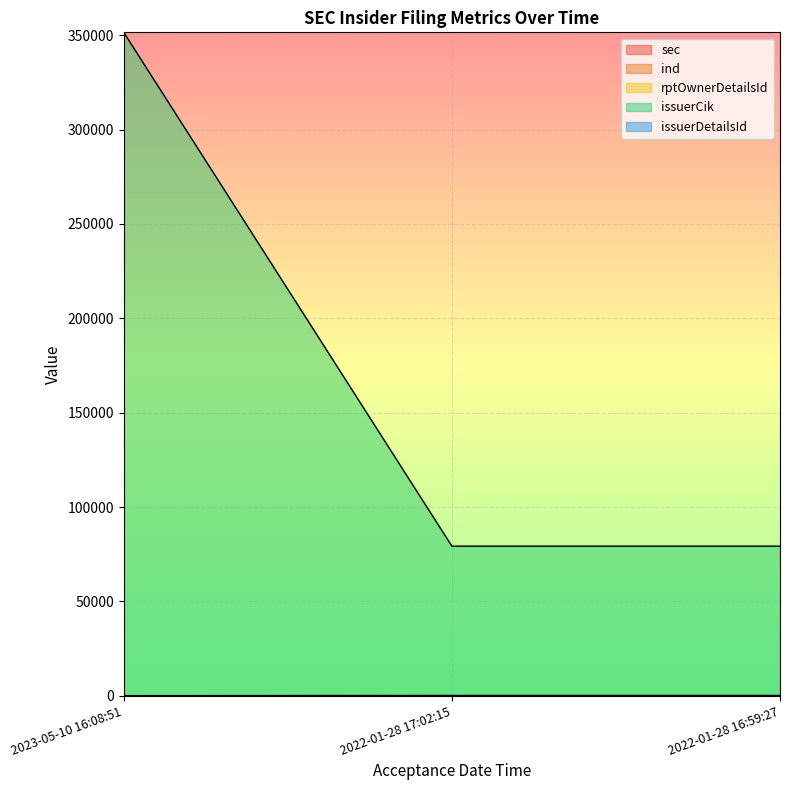

What is the label of the 2nd point from the left?

2022-01-28 17:02:15